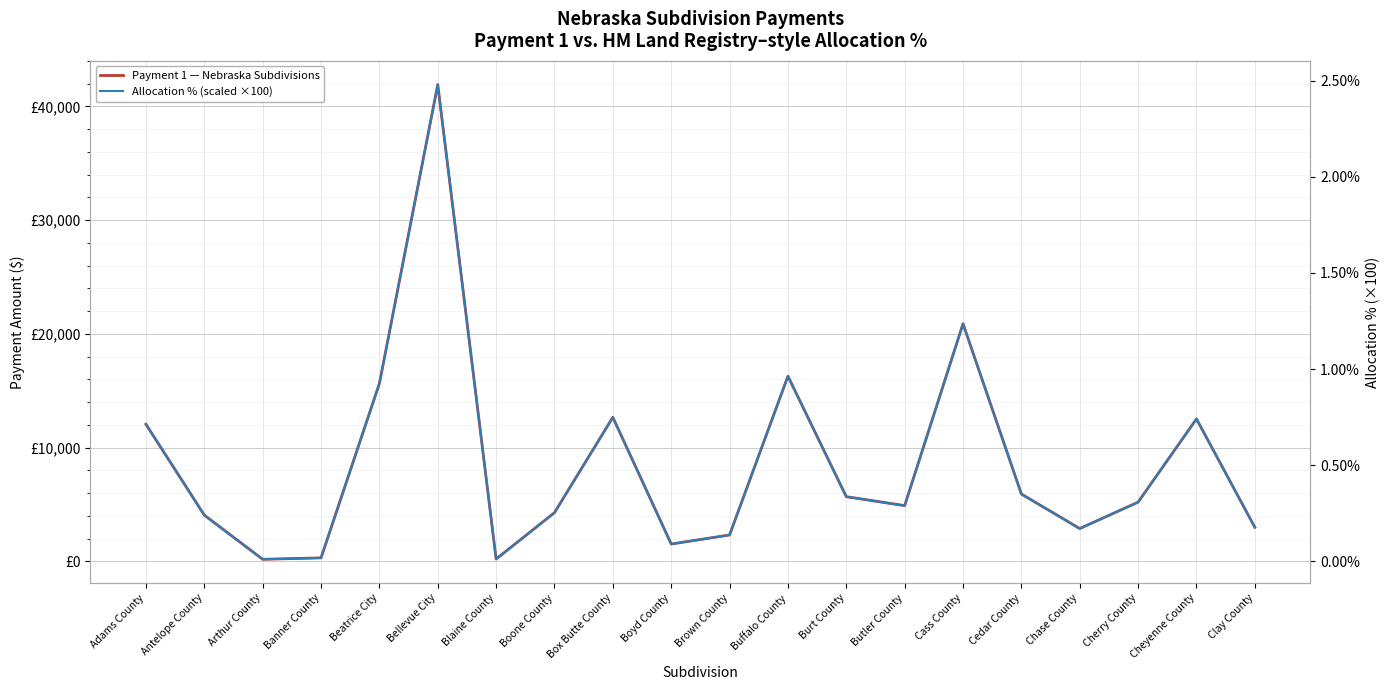

What is the difference between the maximum and second lowest values in the Payment 1 — Nebraska Subdivisions series?

41708.9